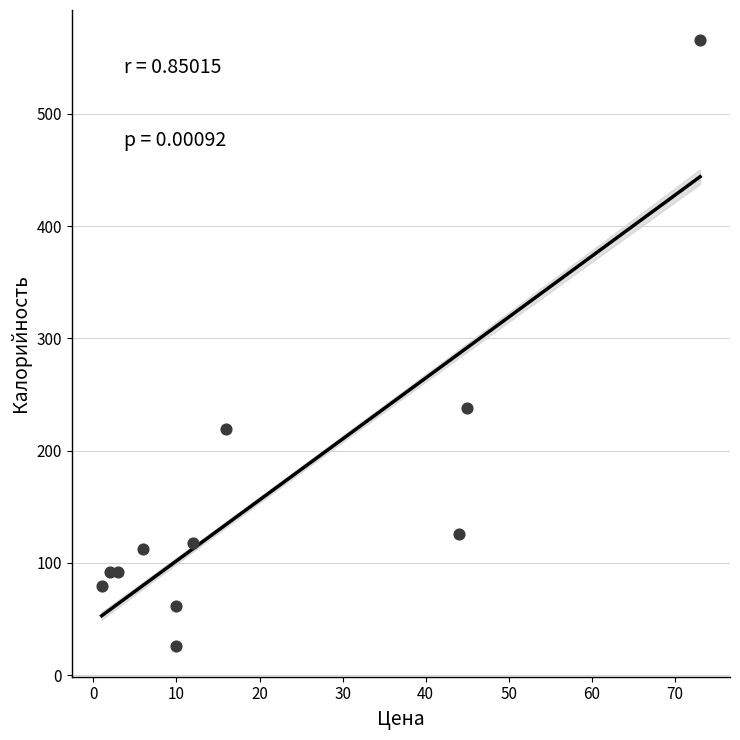

What Y value in the scatter plot is closest to 295?

237.8